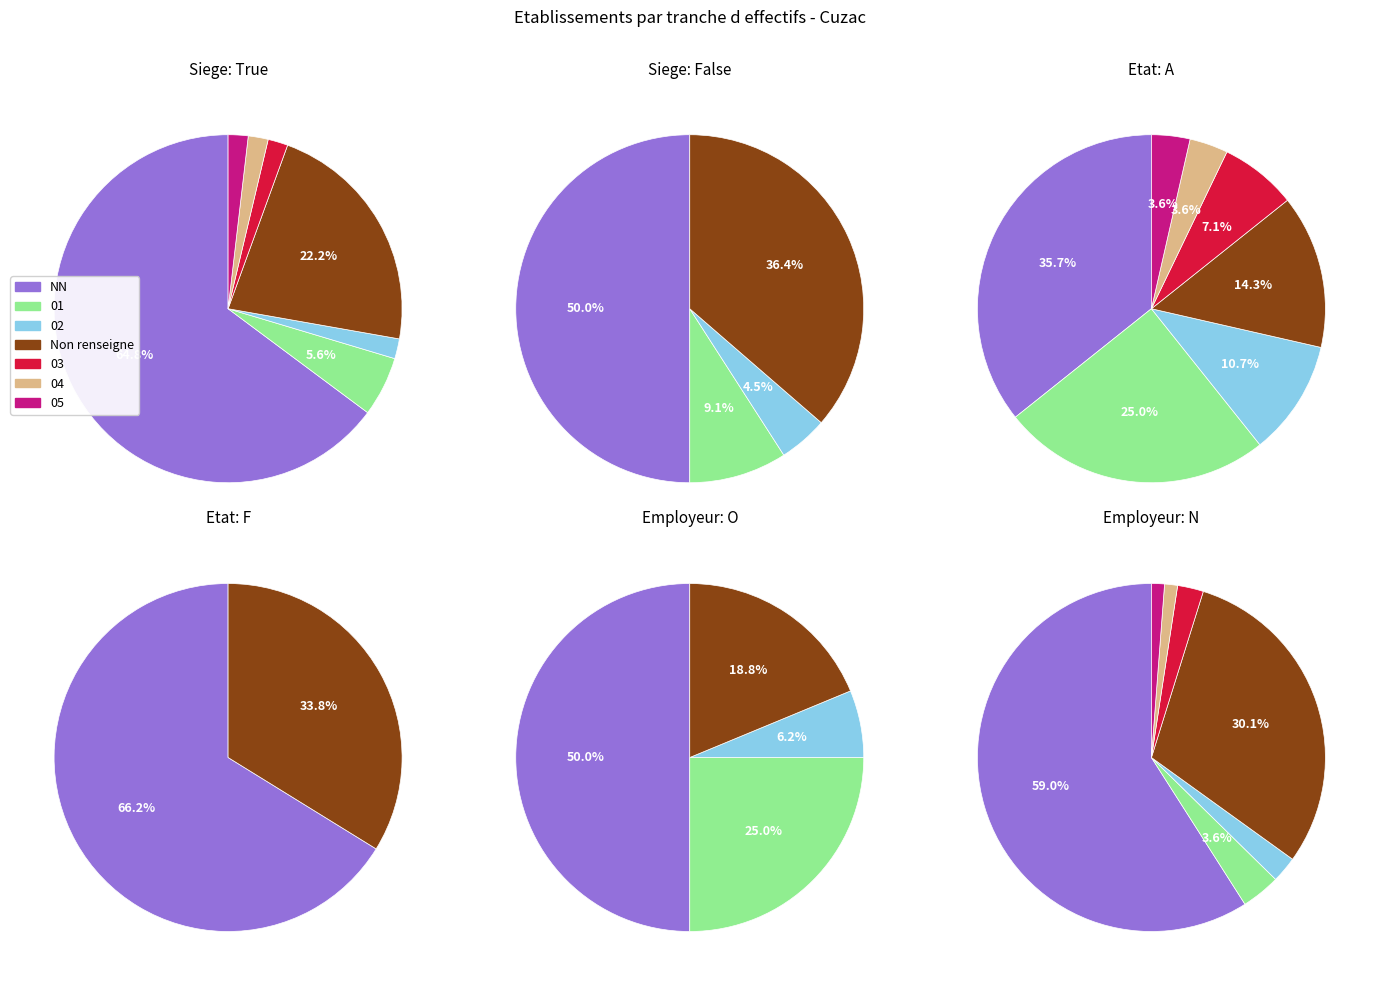

To the nearest percent, what is the difference between the largest and smallest slice percentages?

57%